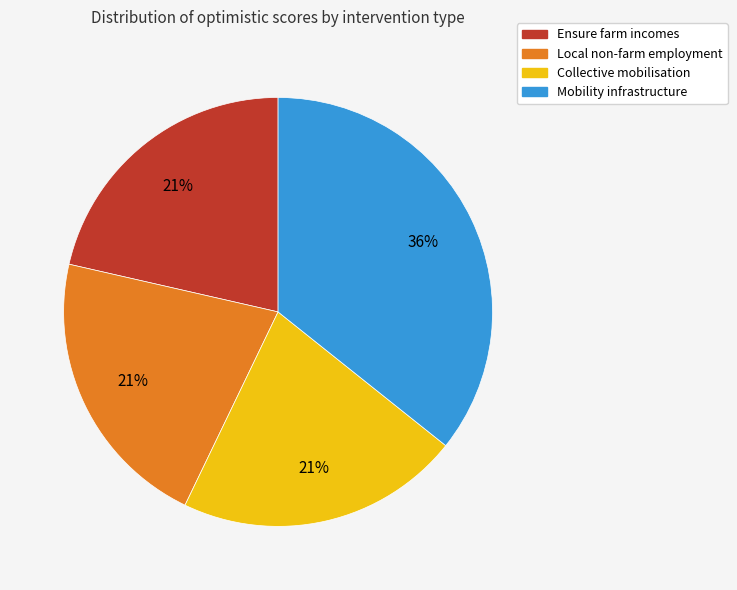

To the nearest percent, what is the average slice percentage?

25%